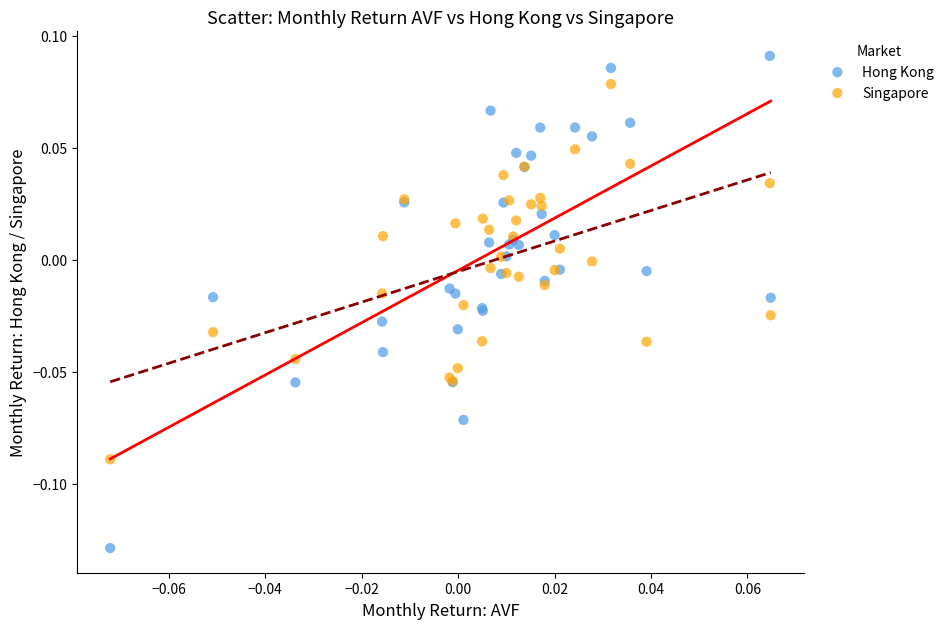

Which series has the largest Y range (max minus min)?

Hong Kong